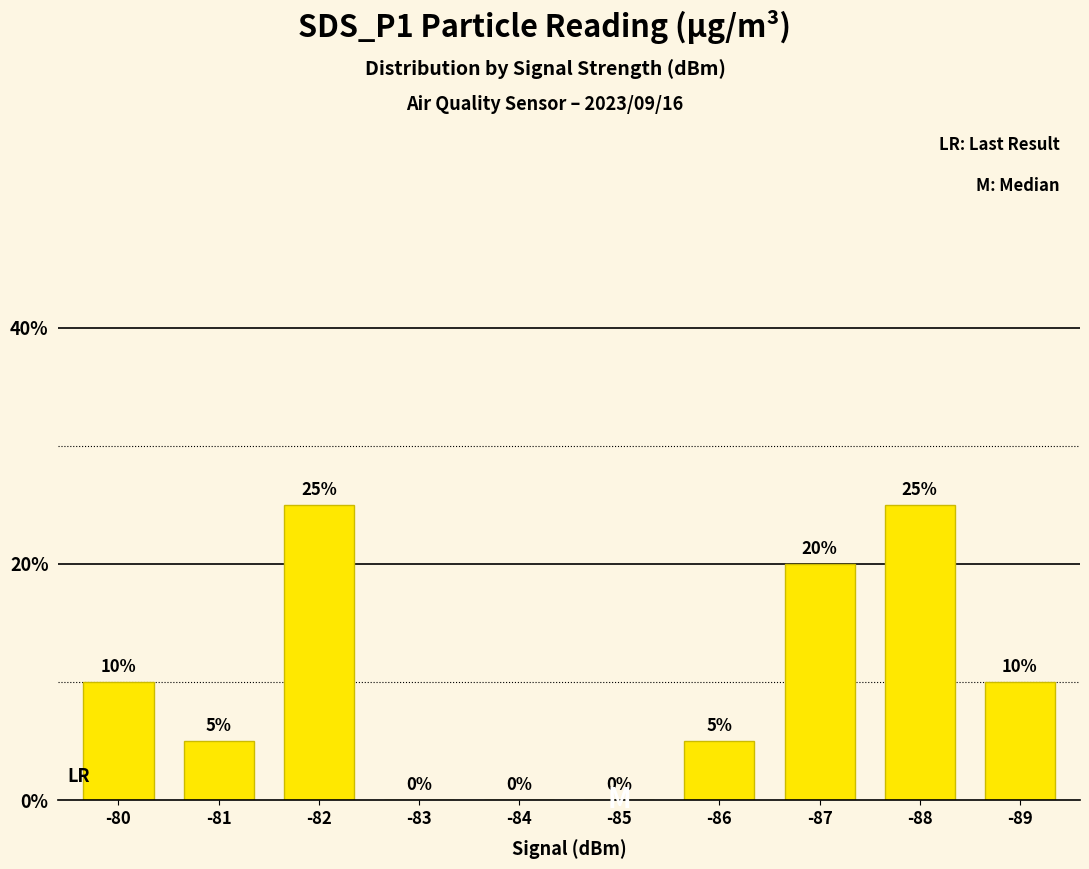

Reading left to right, list all the values displayed in this chart.

-80=0.1	-81=0.1	-82=0.2	-83=0.0	-84=0.0	-85=0.0	-86=0.1	-87=0.2	-88=0.2	-89=0.1